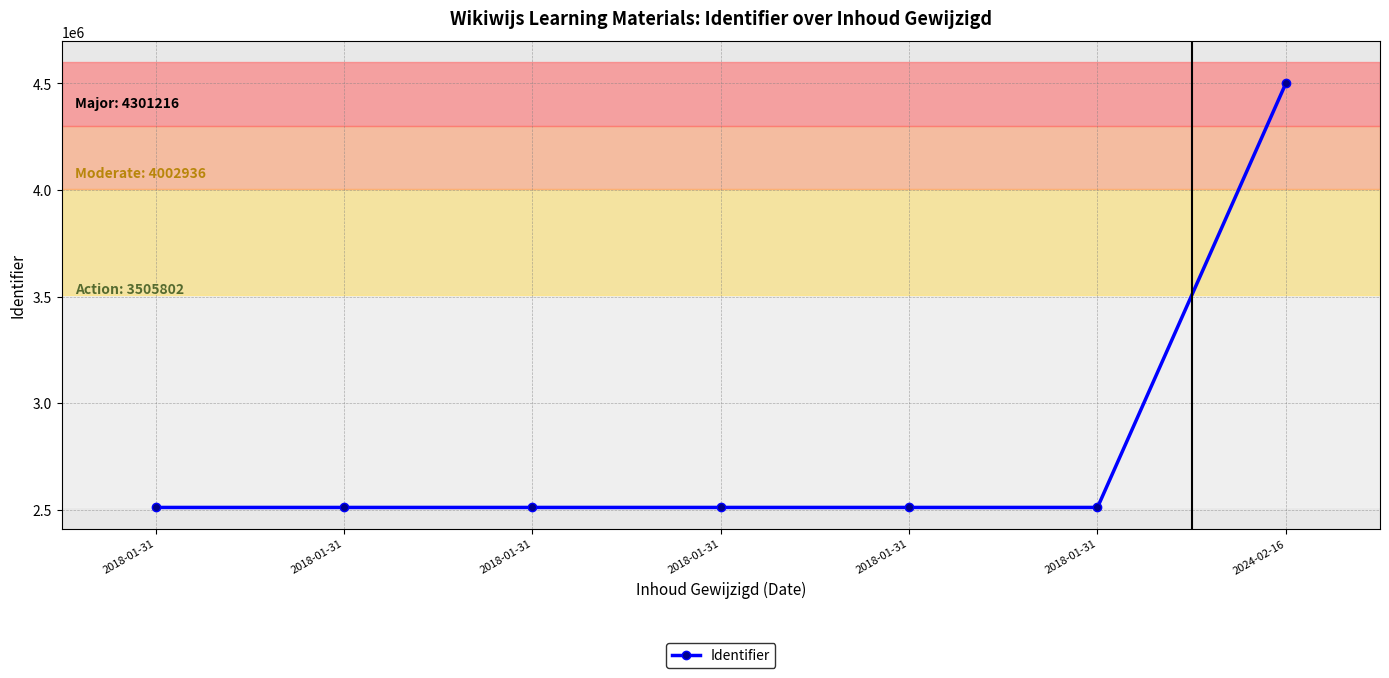

True or false: the data shows 3859134 at 2018-01-31.

False